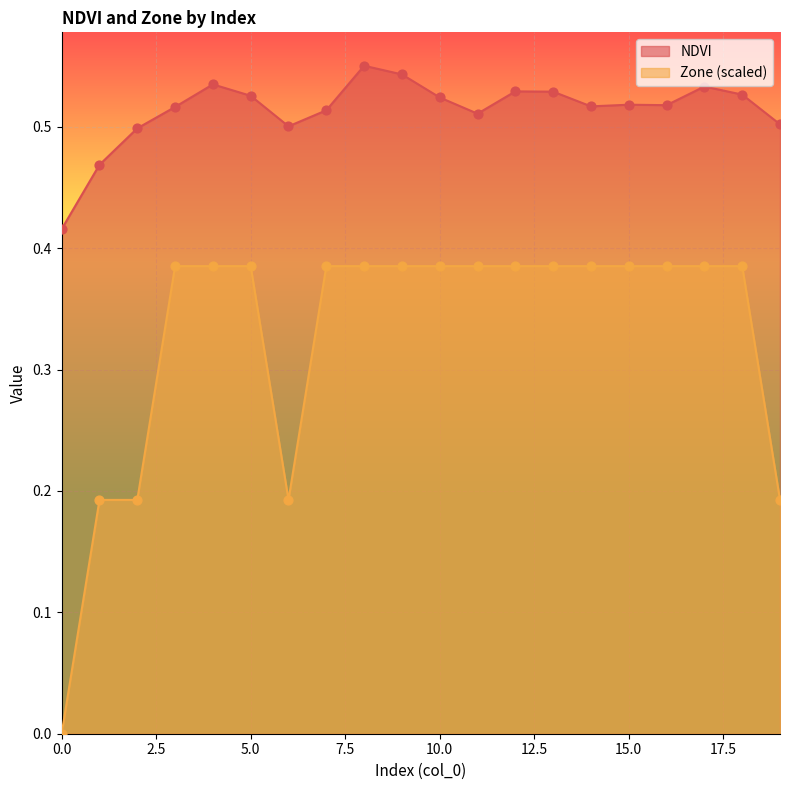

At how many categories does at least one series exceed 0?

20